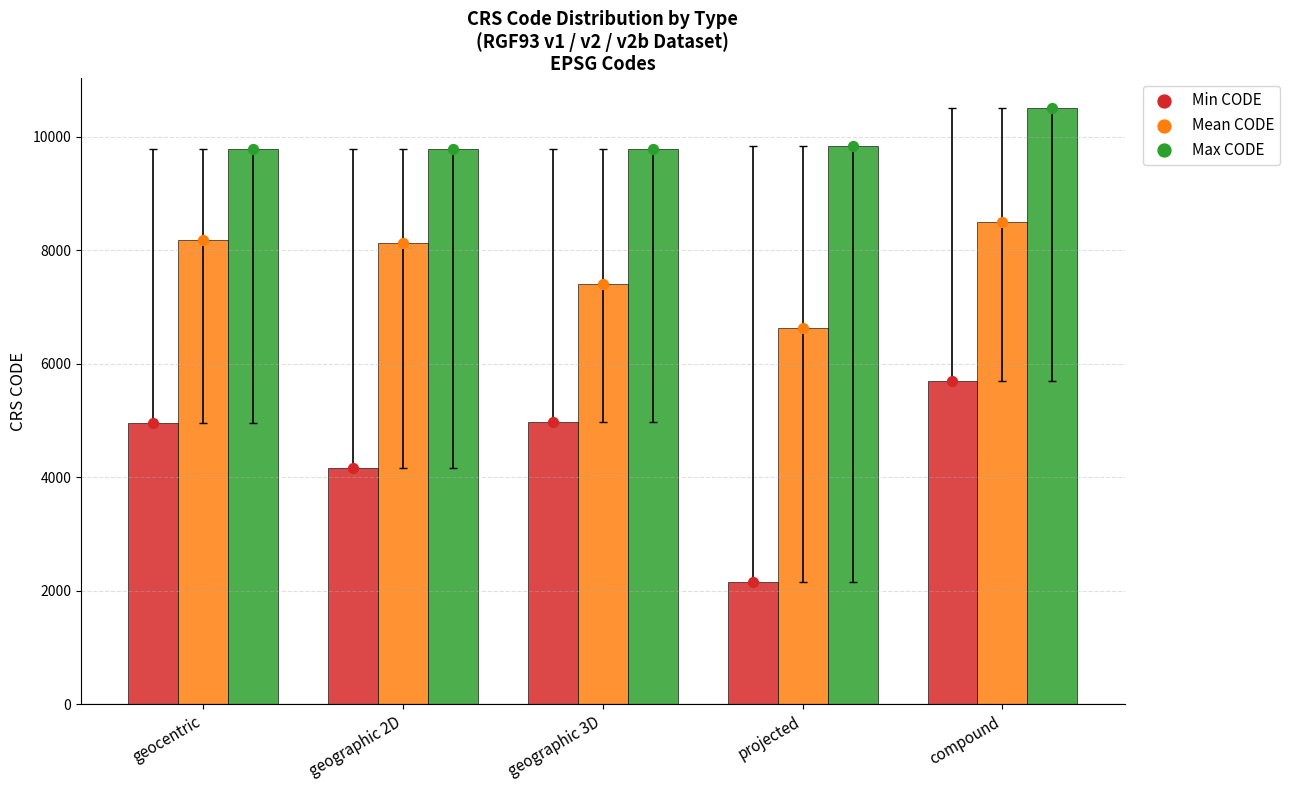

What are all the series names shown in the legend?

Min CODE, Mean CODE, Max CODE